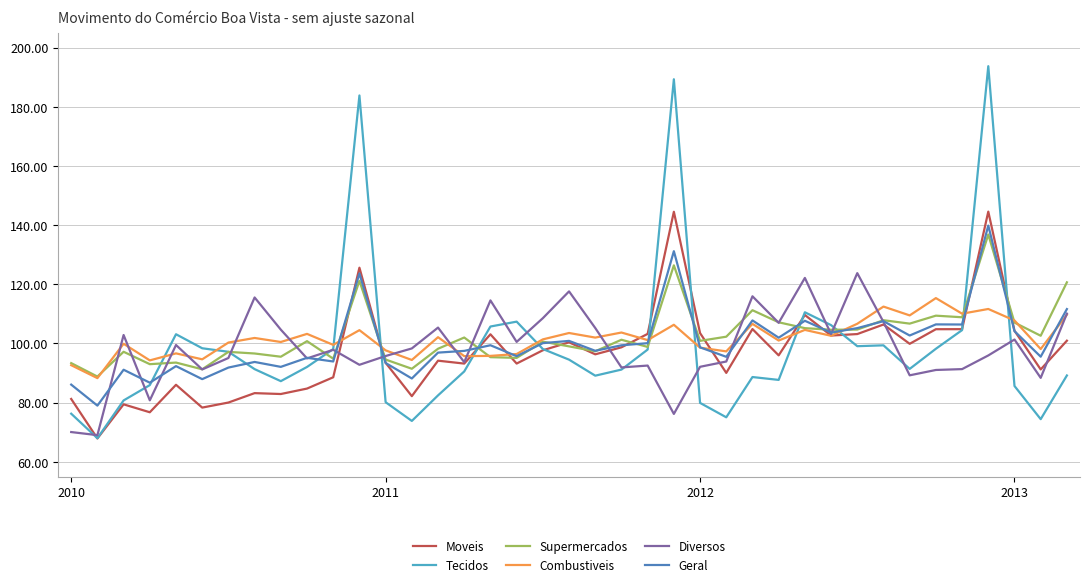

Which series has the widest spread of values?

Tecidos